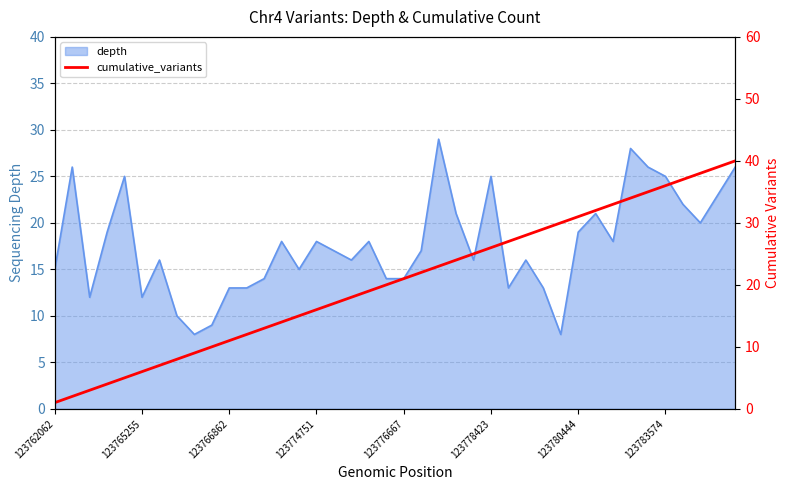

True or false: depth has a value of 11 at 123783574.

False